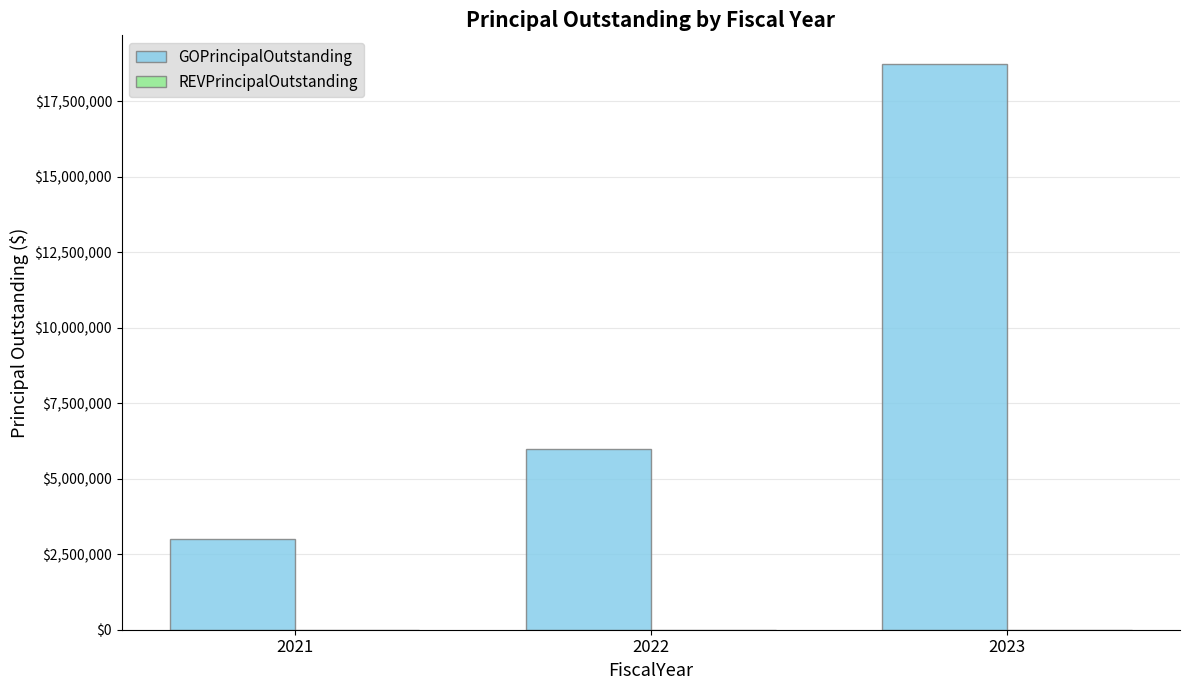

Rank the categories by value from highest to lowest.

2023, 2022, 2021